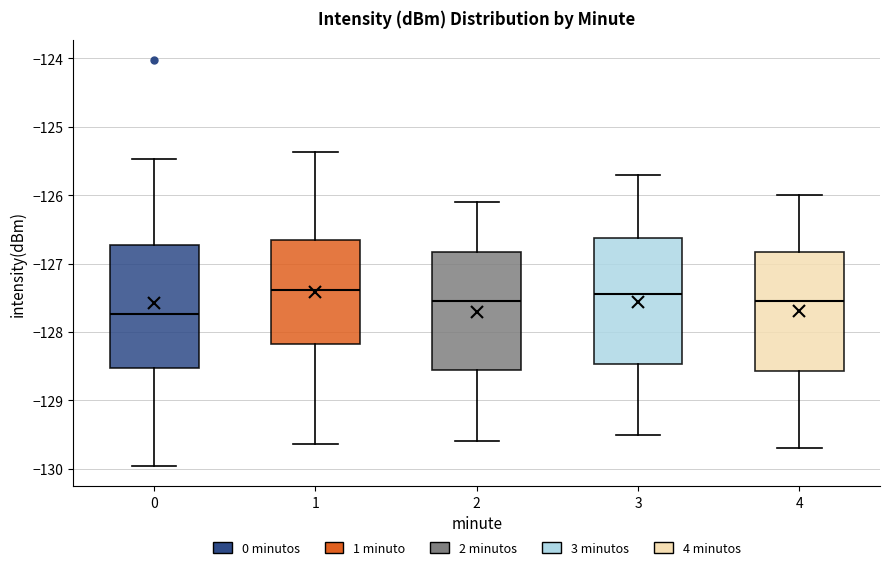

Which box's median line is the lowest?

0